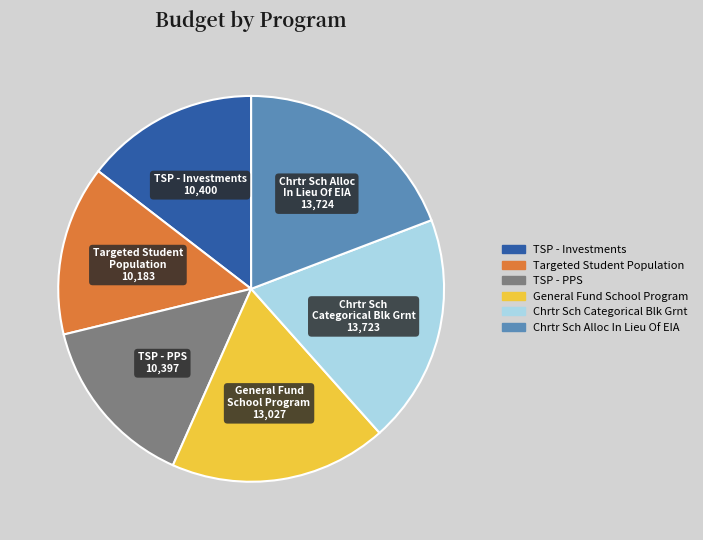

The Chrtr Sch Alloc In Lieu Of EIA slice represents 19% of the pie. True or false?

True